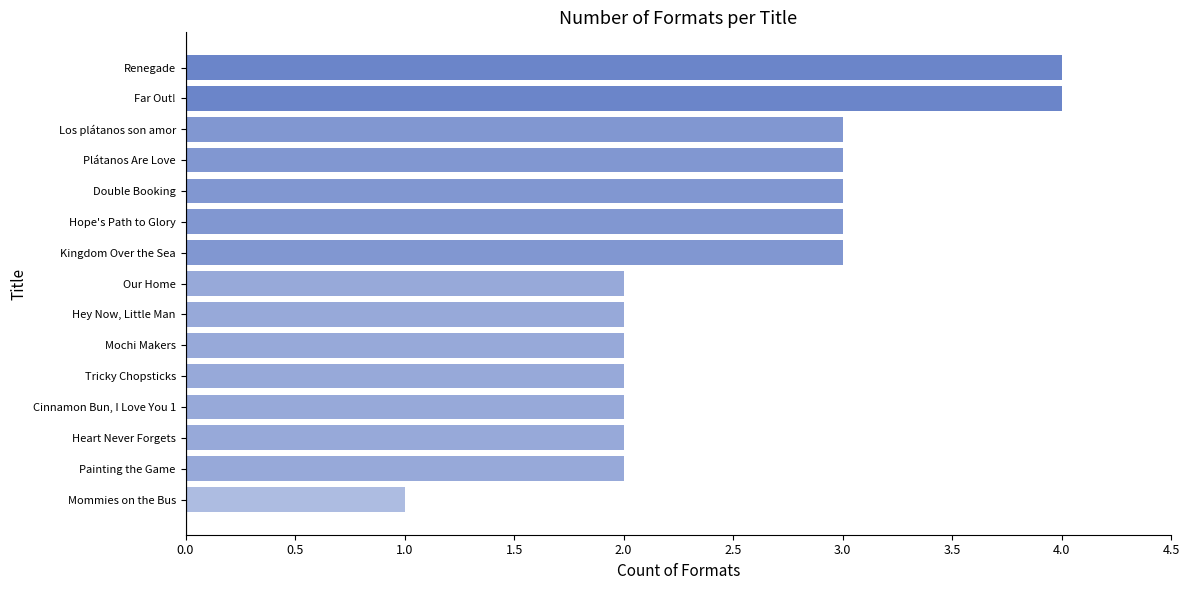

Is it true that the value at Mommies on the Bus is 1?

True